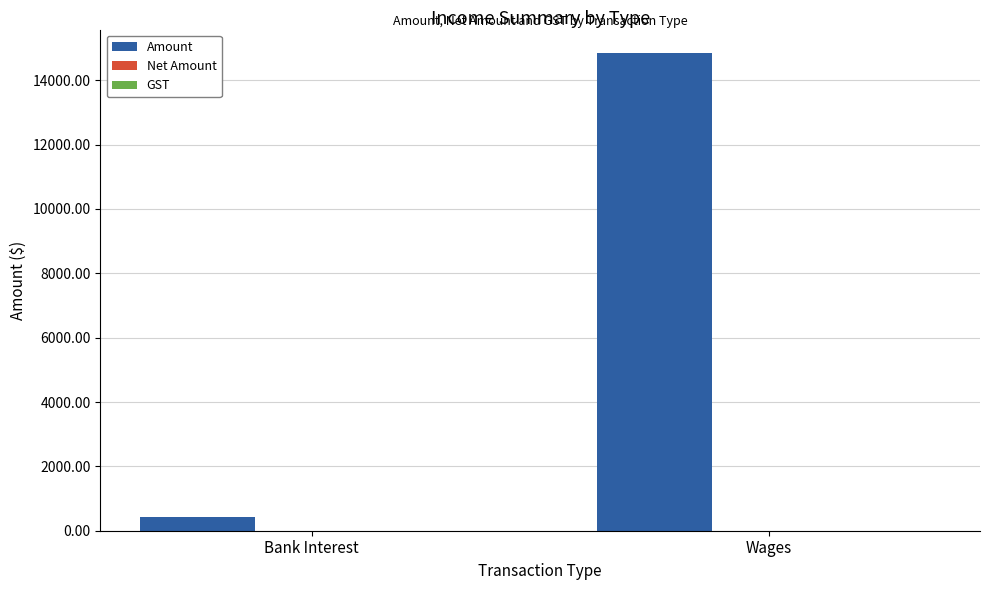

What is the difference between the values at Wages and Bank Interest?

14418.2